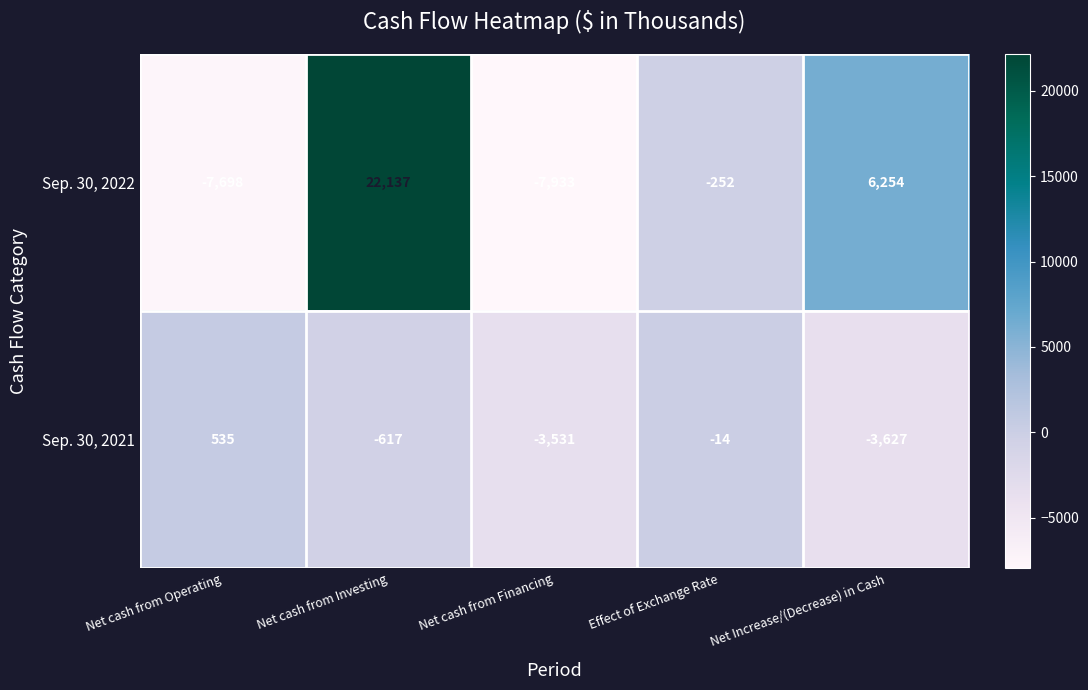

What is the total value across all series at Net cash from Financing?

-11464